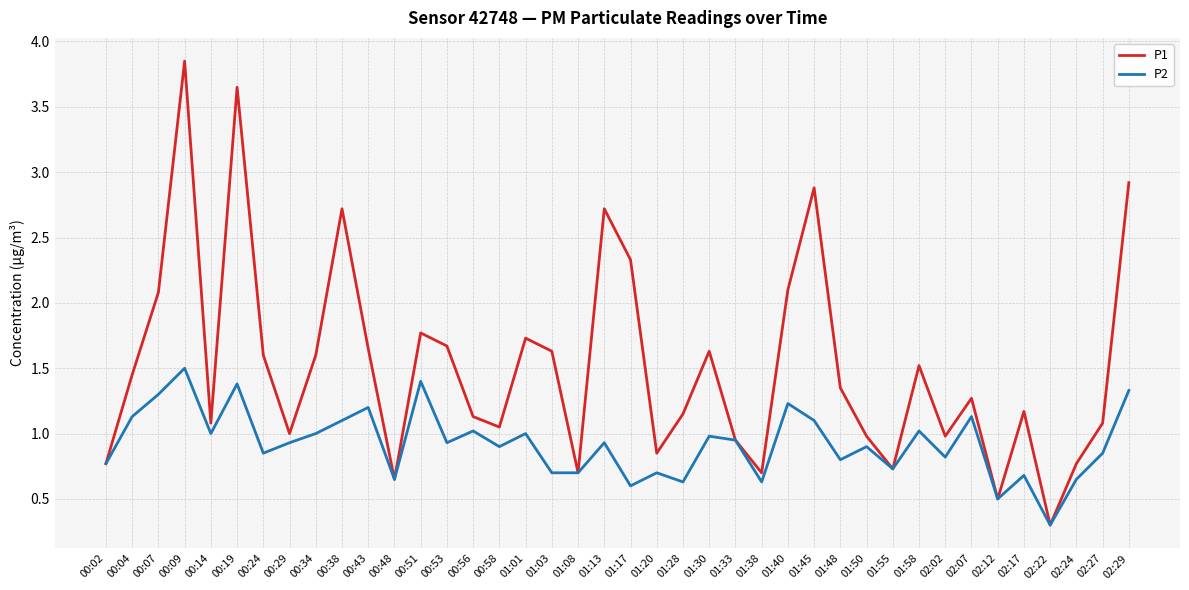

Which series has the largest total across all categories?

P1